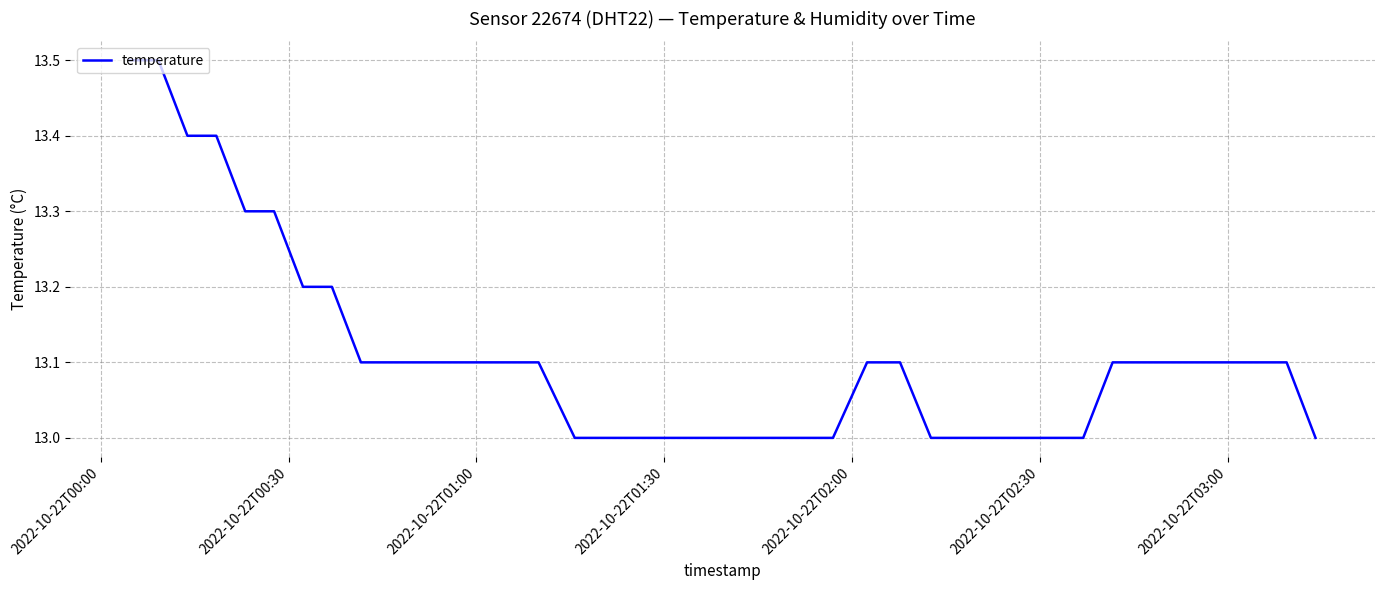

What is the difference between the maximum and minimum values?

0.5